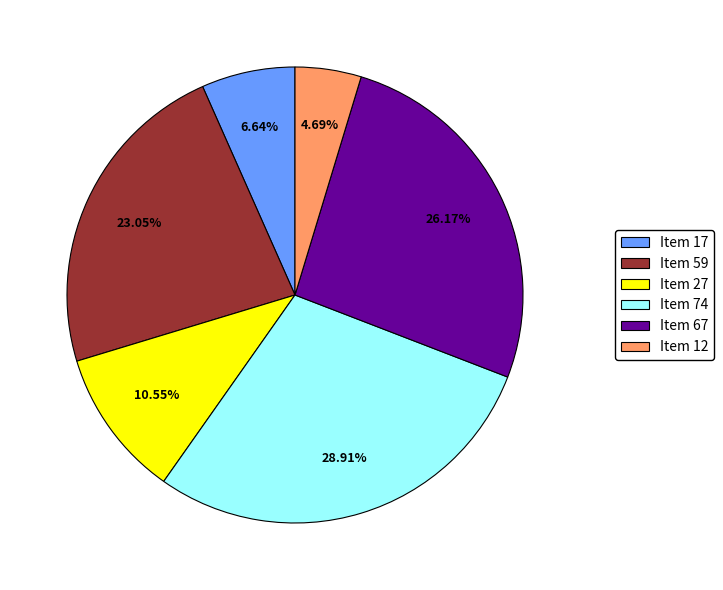

How many slices are in this pie chart?

6